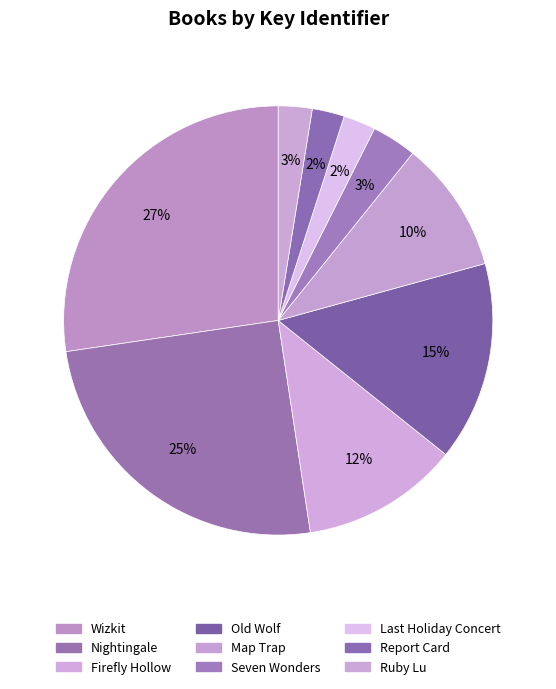

How many slices are in this pie chart?

9